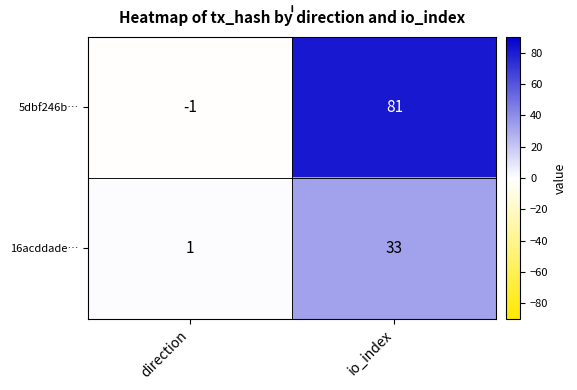

At which category is the sum across all series the highest?

io_index